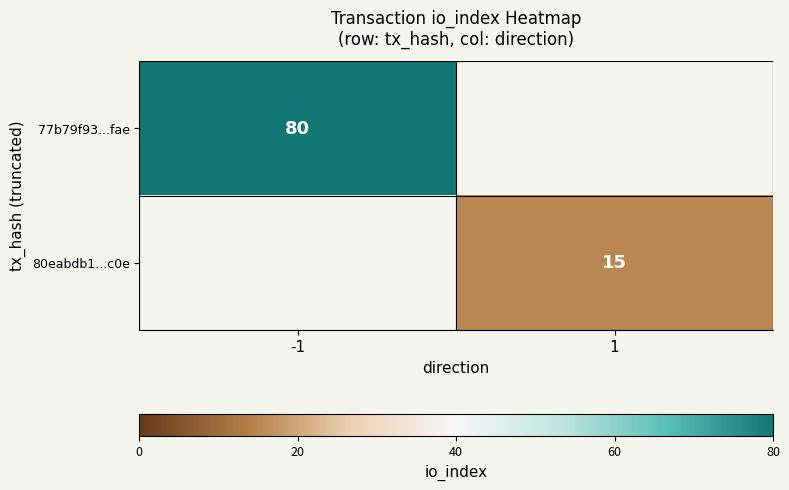

Is it true that 77b79f93...fae equals 80 at -1?

True